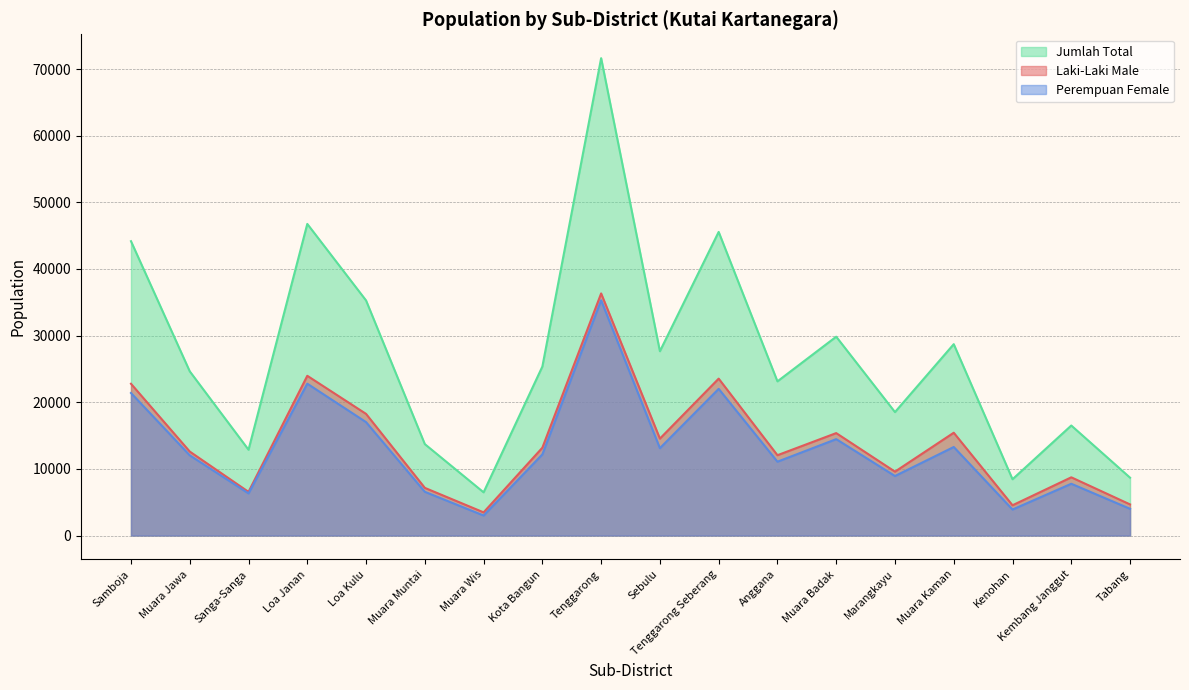

Reading left to right, what are all the values shown in this chart?

Laki-Laki Male: 22779	12604	6555	23974	18258	7156	3480	13184	36334	14549	23549	12056	15375	9592	15431	4545	8740	4673
Perempuan Female: 21394	12039	6325	22790	17021	6565	3007	12179	35306	13113	22015	11083	14468	8935	13290	3905	7773	4013
Jumlah Total: 44173	24643	12880	46764	35279	13721	6487	25363	71640	27662	45564	23139	29843	18527	28721	8450	16513	8686